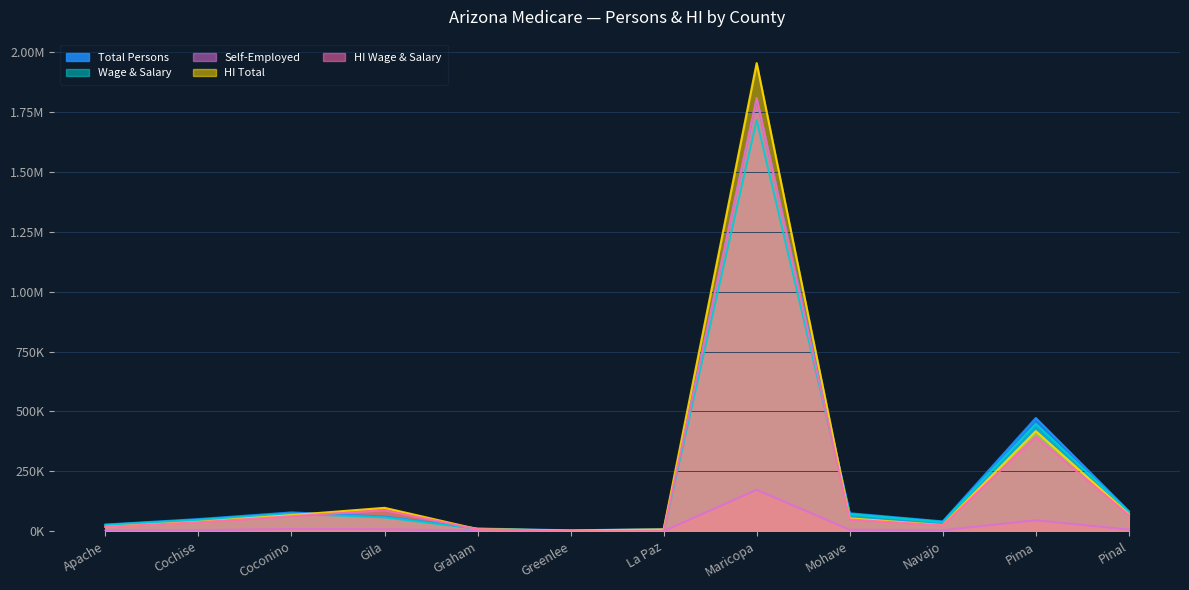

What is the value of the Wage & Salary point at the 11th from the left?

448339